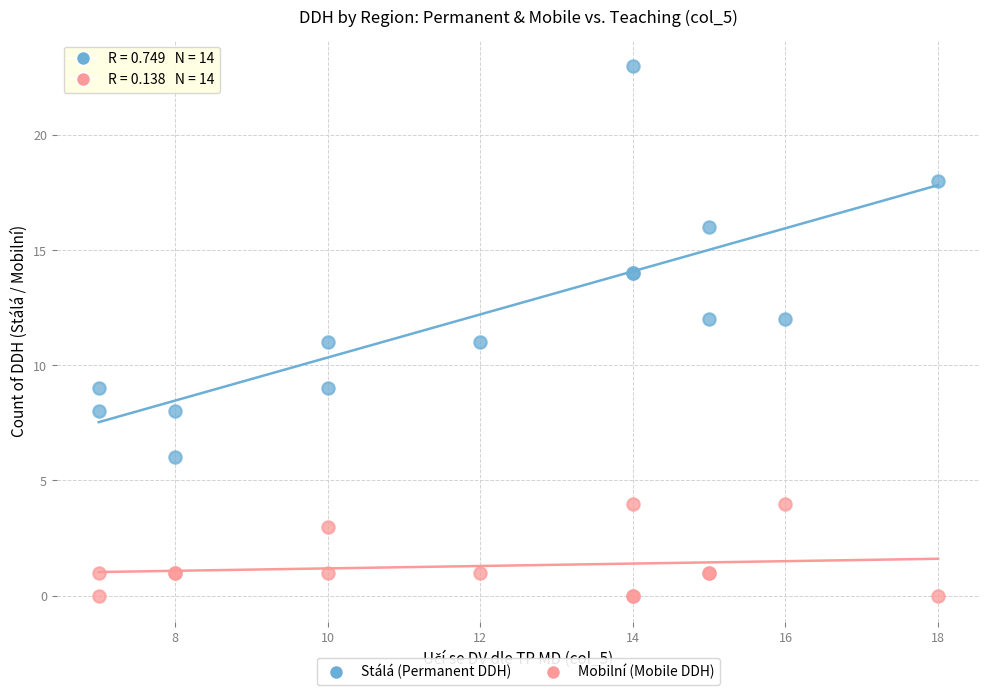

Which series has the widest spread of Y values?

Stálá (Permanent DDH)